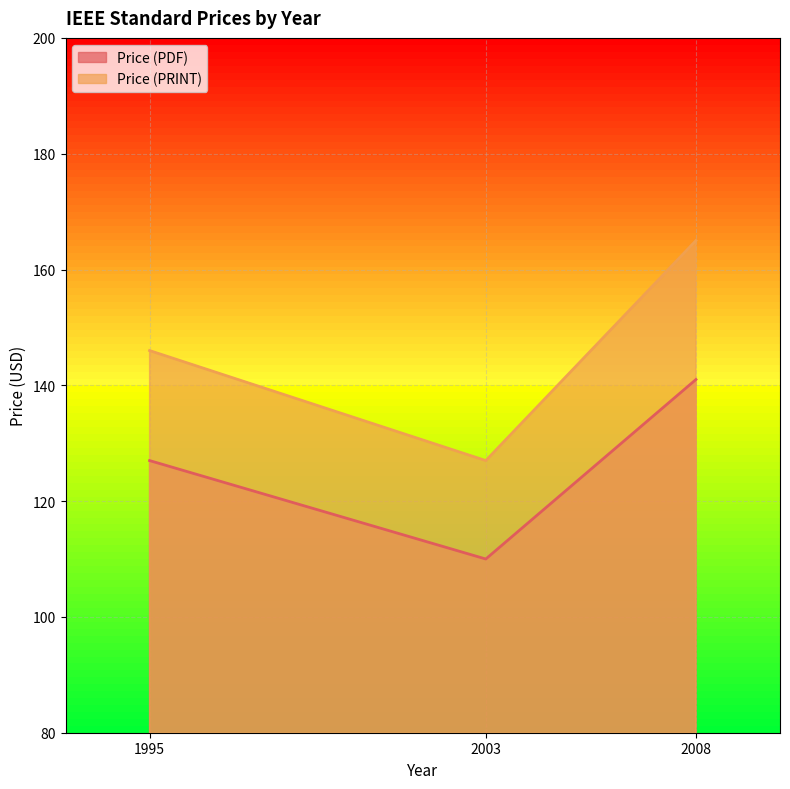

What is the spread (max minus min) of values at 2003?

17